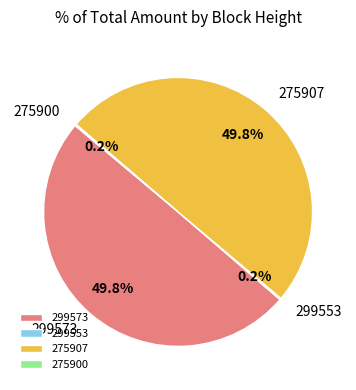

What portion of the pie excludes 275907?

50.2%